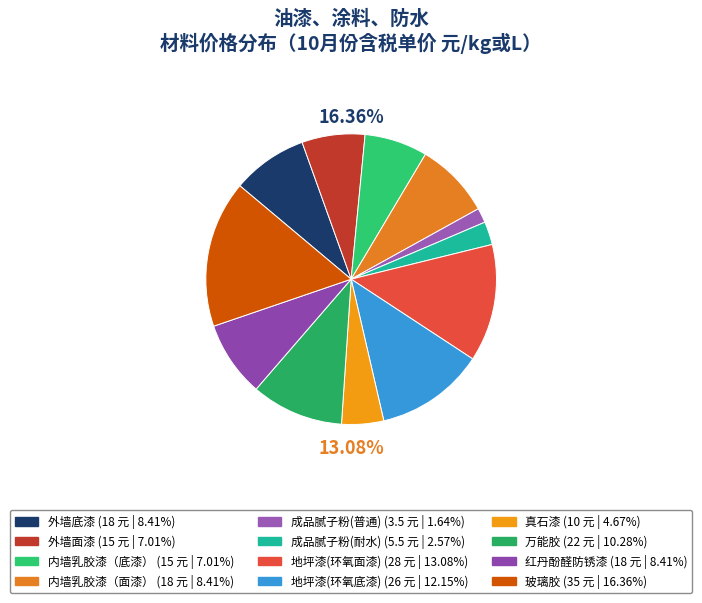

Which has a higher value, 内墙乳胶漆（面漆） or 地坪漆(环氧底漆)?

地坪漆(环氧底漆)